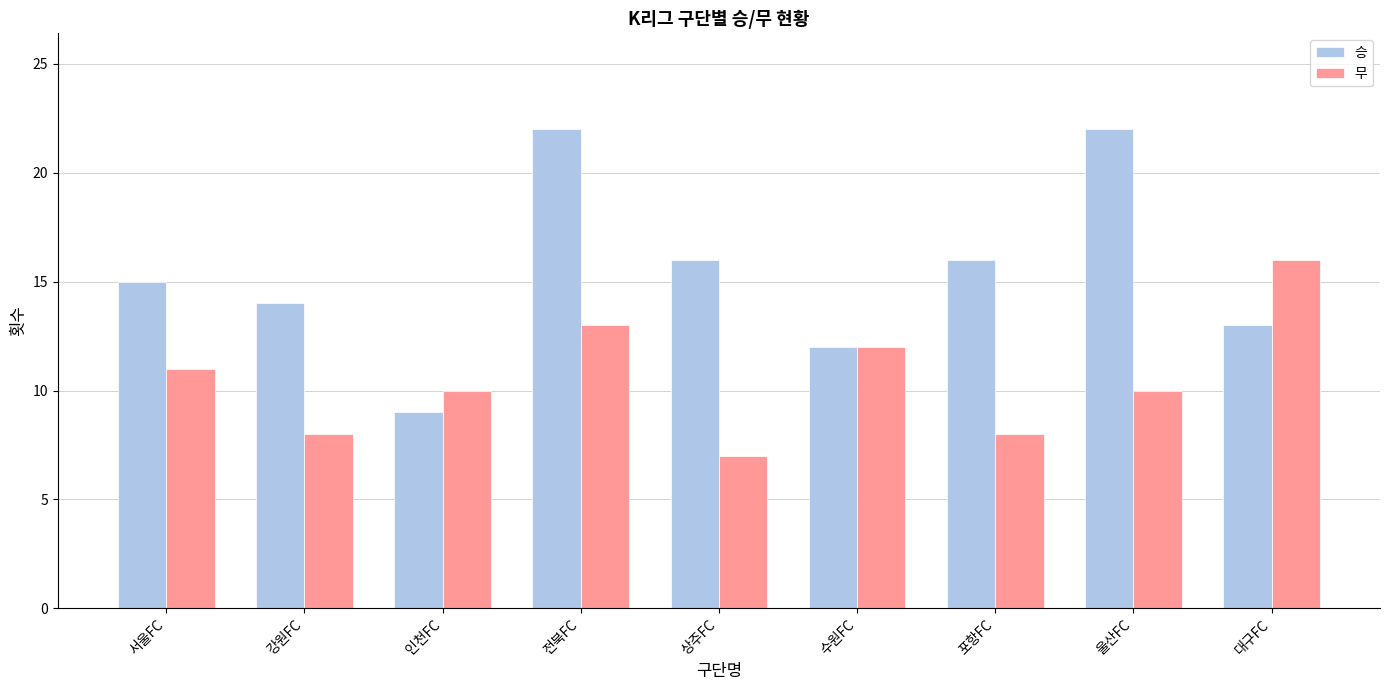

True or false: 승 has a value of 11 at 포항FC.

False